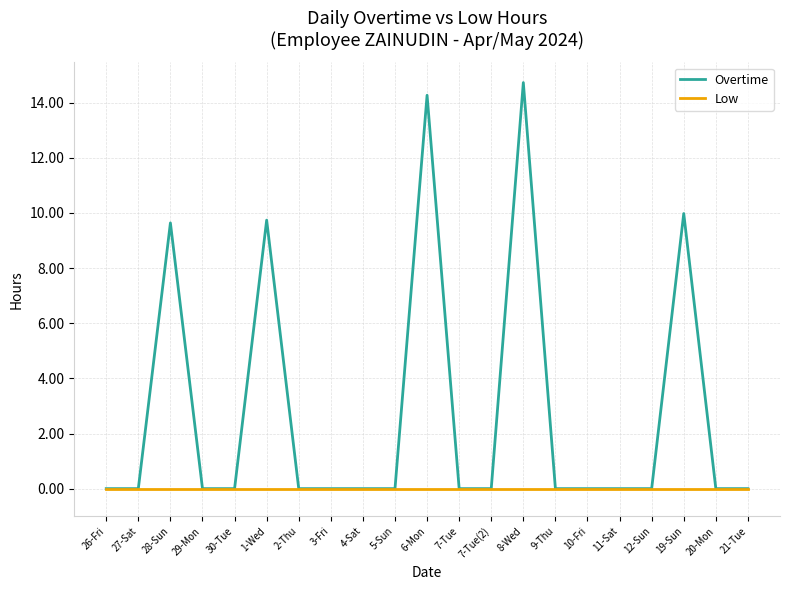

What is the maximum value shown in the chart?

14.7